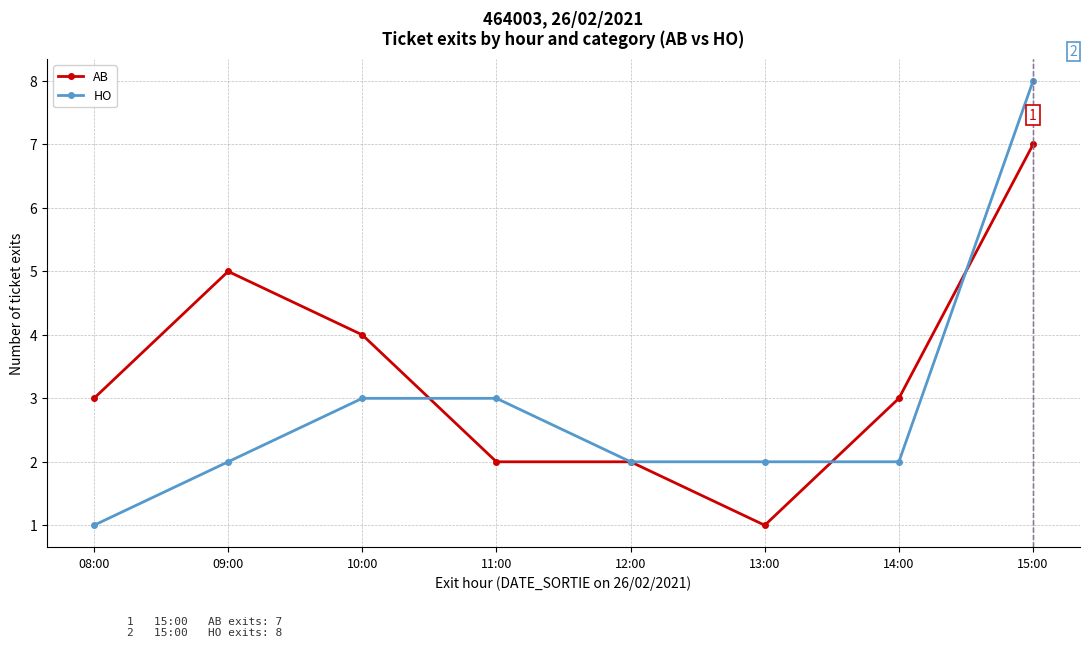

What is the label of the 5th point from the right?

11:00